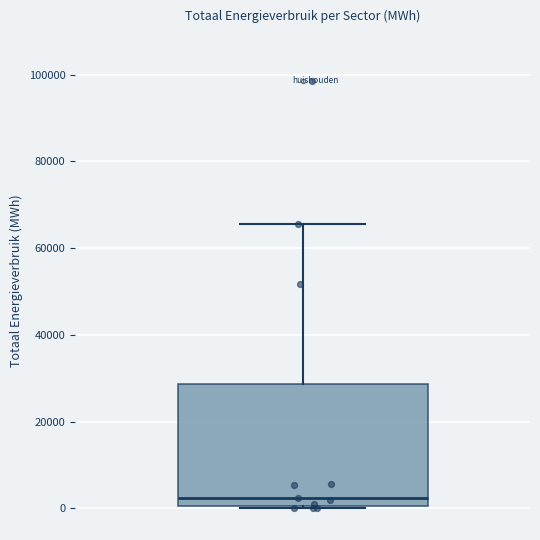

Transcribe this box plot: give where the median line is, the range the box spans, and where the two whiskers end, as read against the y-axis. The values are not printed on the chart, so give them approximately, as read against the axis.

median 2000, box 0 to 28000, whiskers 0 to 66000